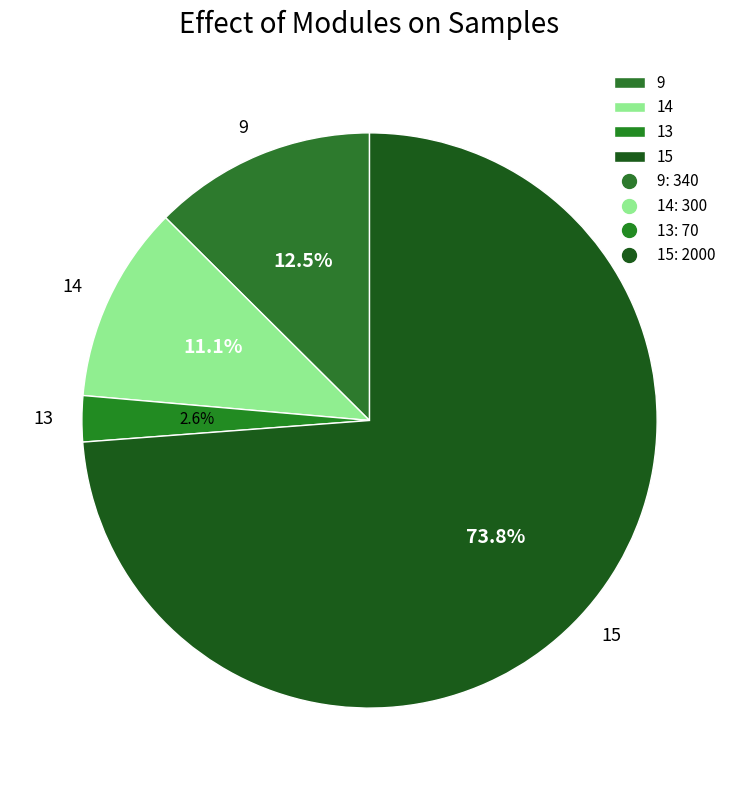

Is it true that 14 is 11% of the pie?

True